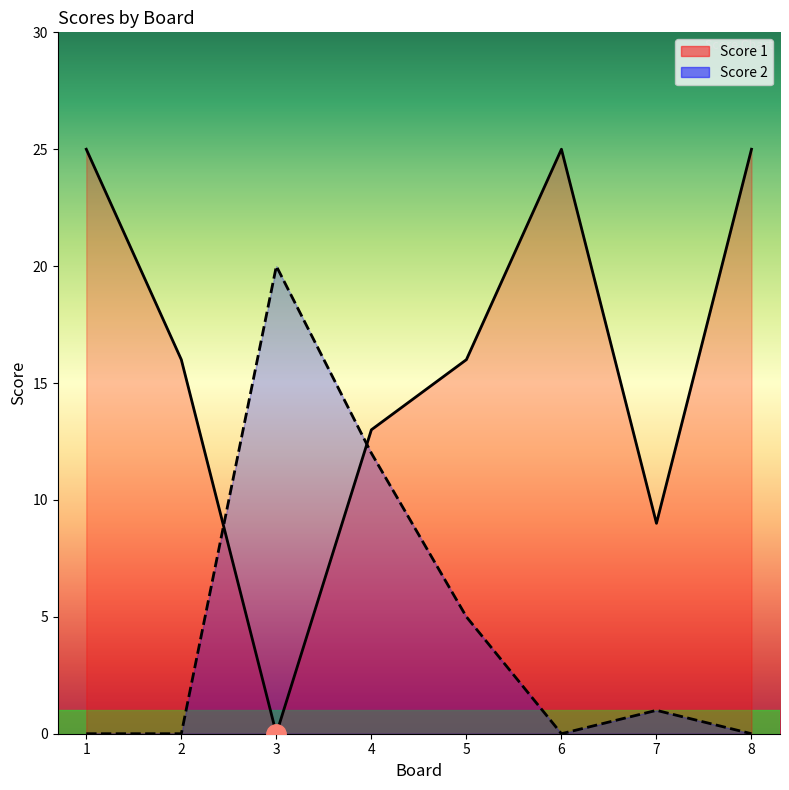

How many lines are shown in the chart?

2